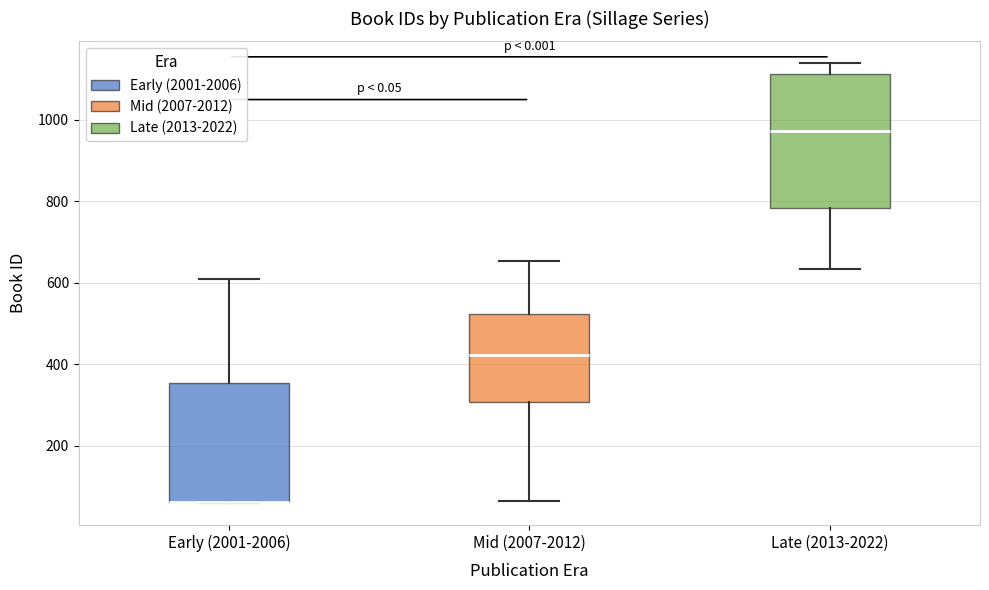

Reading left to right, read every box against the y-axis: the position of its median line, the range the box covers, and the ends of its whiskers. The values are not printed on the chart, so give them approximately, as read against the axis.

Early (2001-2006): median 60 (drawn on the box's lower edge), box 60 to 360, whiskers 60 to 600
Mid (2007-2012): median 420, box 300 to 520, whiskers 60 to 660
Late (2013-2022): median 980, box 780 to 1120, whiskers 640 to 1140